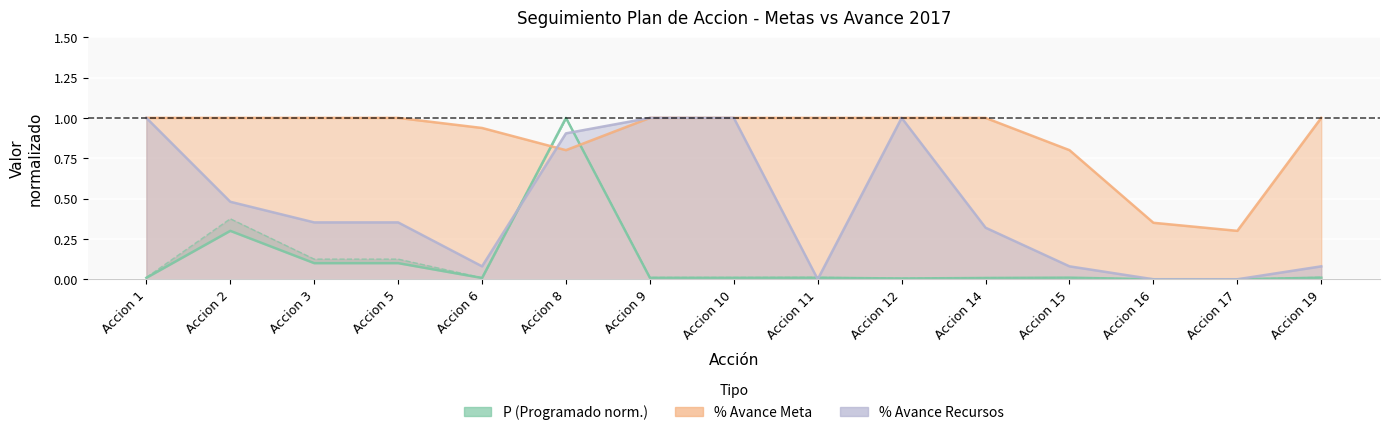

After their last crossing, which series has the higher values: P or pct_avance_meta?

pct_avance_meta